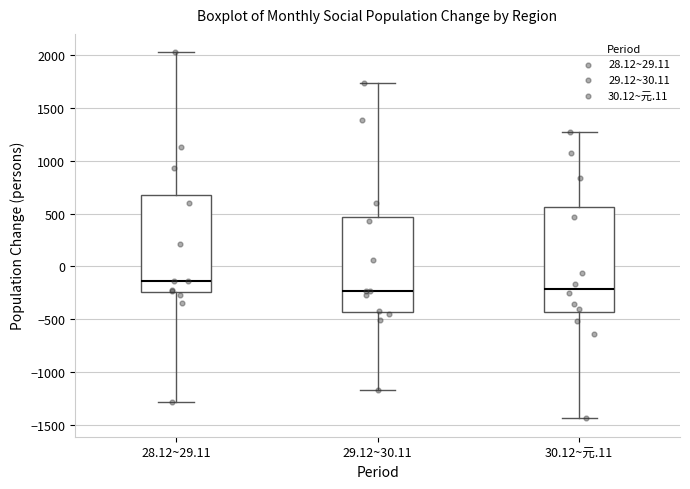

Reading left to right, read every box against the y-axis: the position of its median line, the range the box covers, and the ends of its whiskers. The values are not printed on the chart, so give them approximately, as read against the axis.

28.12~29.11: median -150, box -250 to 700, whiskers -1300 to 2050
29.12~30.11: median -250, box -450 to 450, whiskers -1150 to 1750
30.12~元.11: median -200, box -450 to 550, whiskers -1450 to 1250